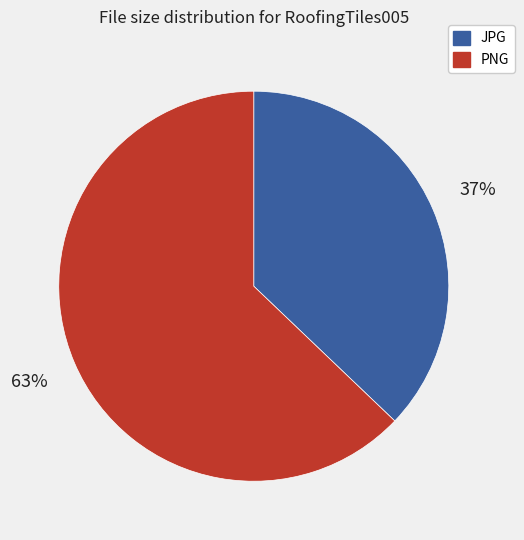

What percentage is the JPG slice, to the nearest percent?

37%